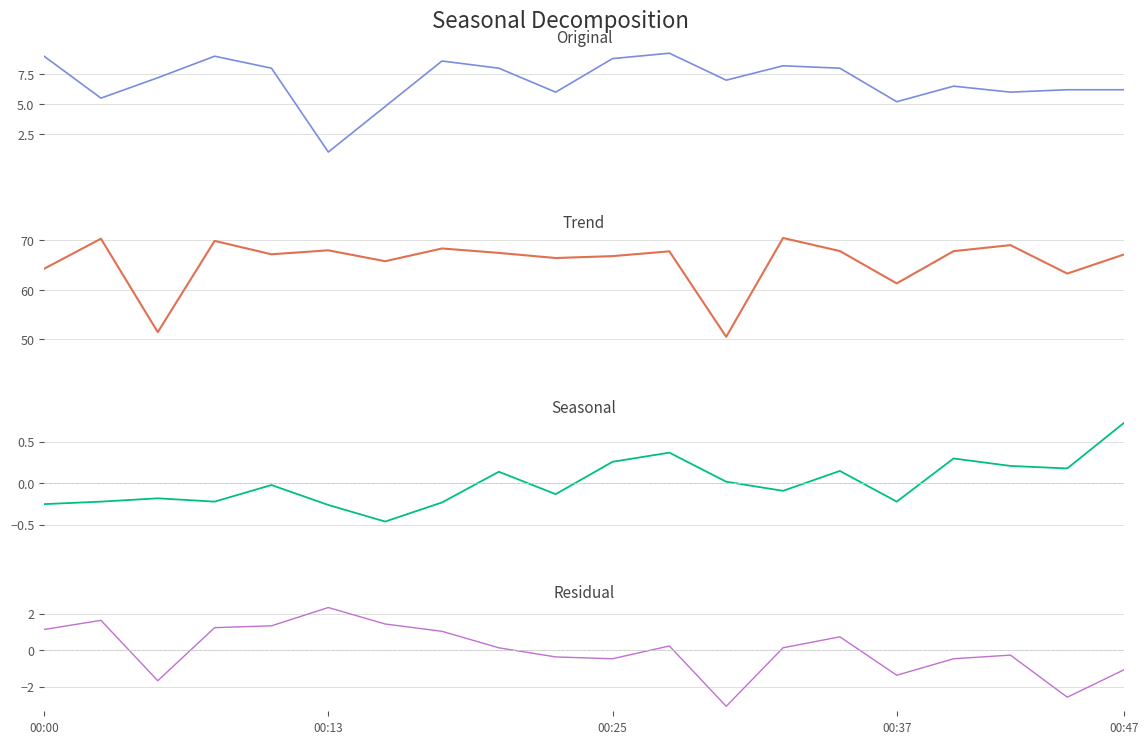

True or false: BME280_humidity and PMS_P1 cross at least once.

False